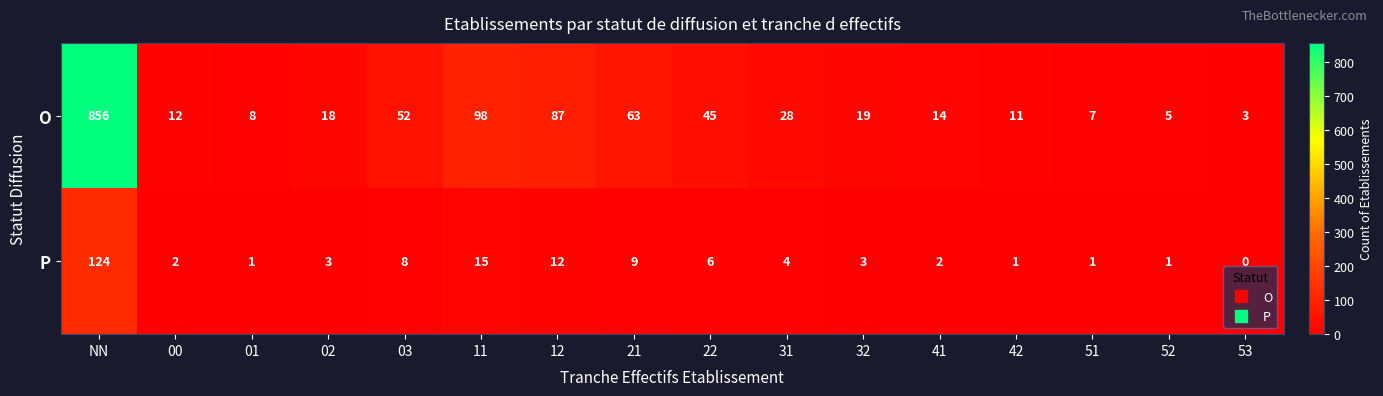

At 21, list the series in order from largest to smallest.

O, P